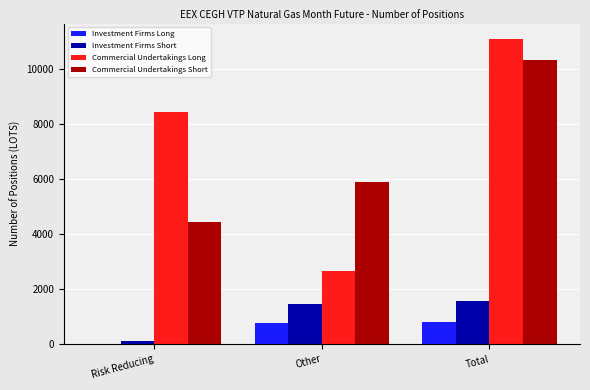

The value of Commercial Undertakings Long at Other is 2676. True or false?

True